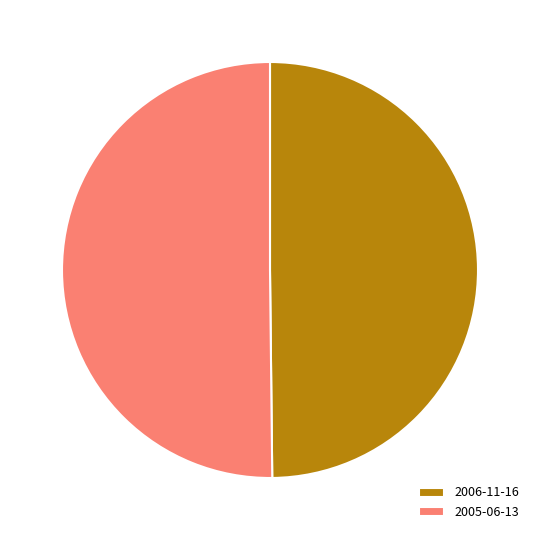

Approximately how many times larger is the value at 2005-06-13 compared to 2006-11-16?

1.0